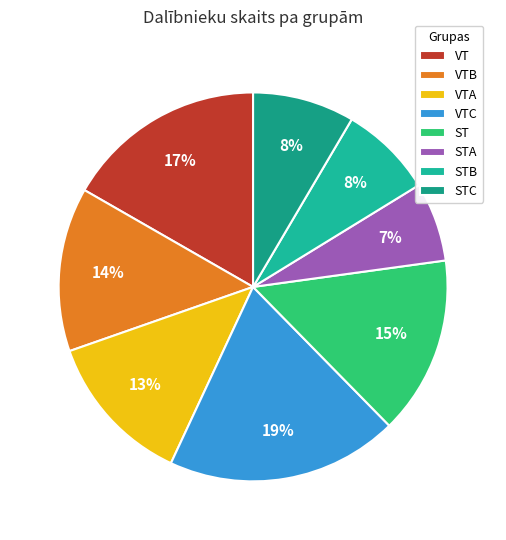

What is the largest slice in the pie chart?

VTC